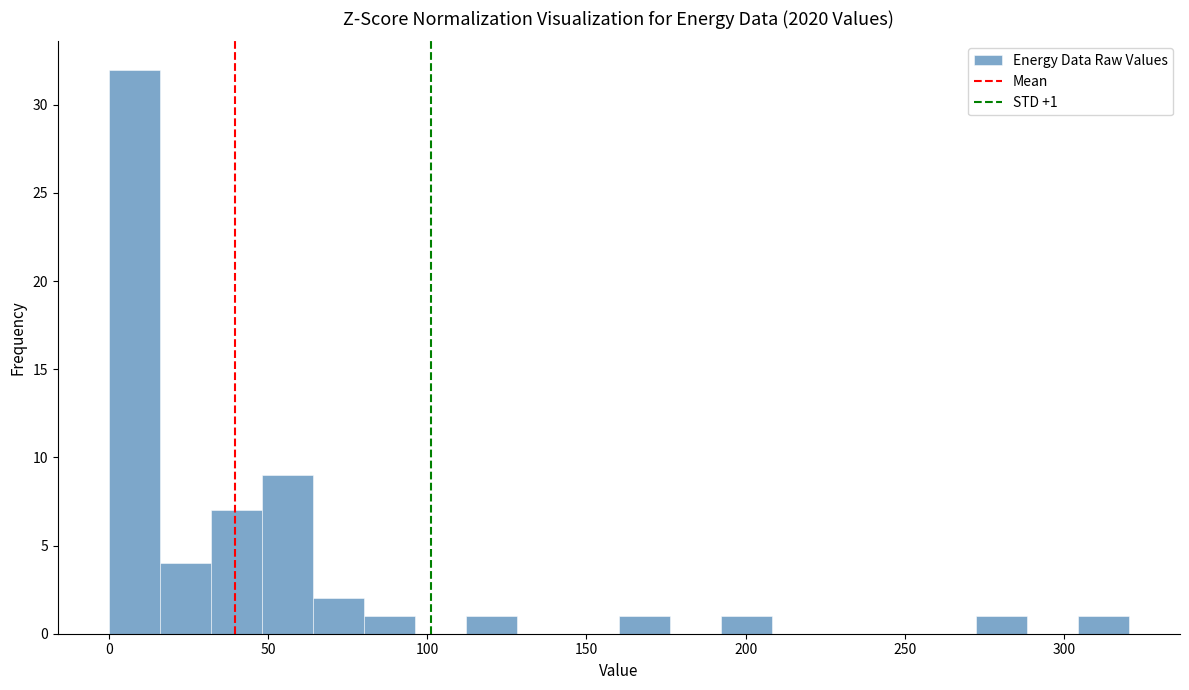

Around what value on the x-axis is the tallest bar? Give the approximate position of its centre, as read against the axis.

10